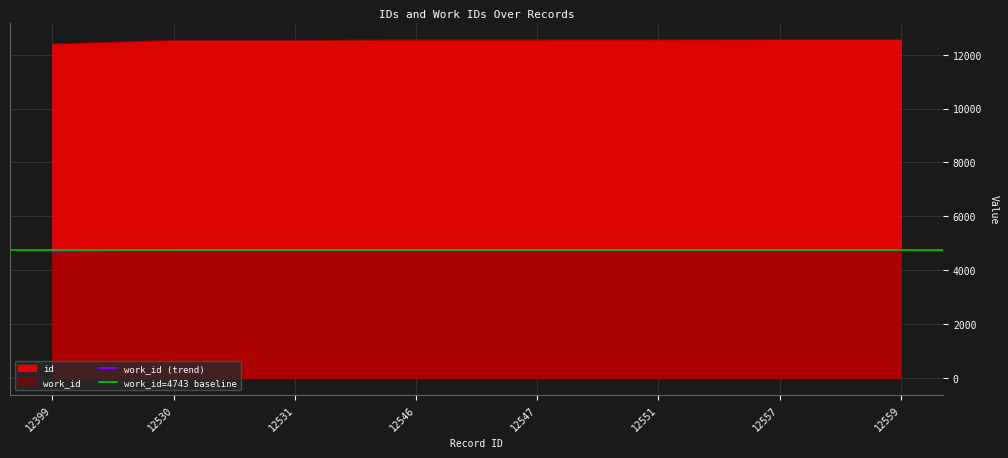

What is the total value across all series at 12547?

17290